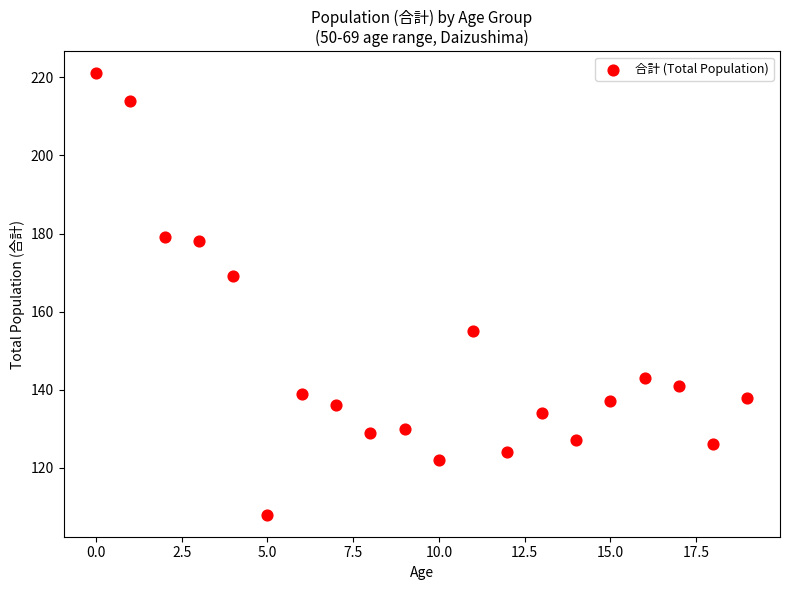

What is the range of Y values (max minus min)?

113